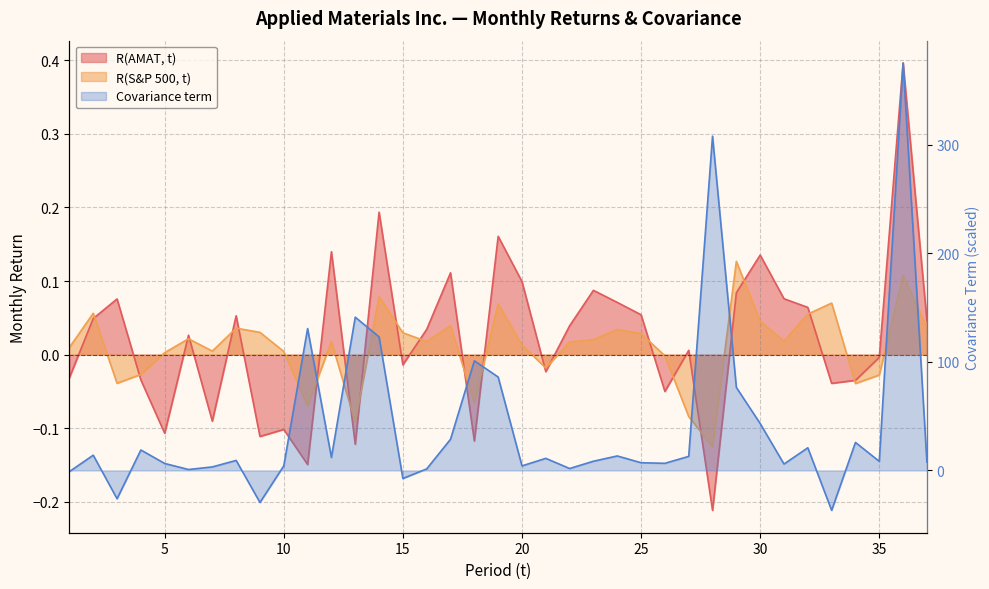

Which series has the largest total across all categories?

Covariance term